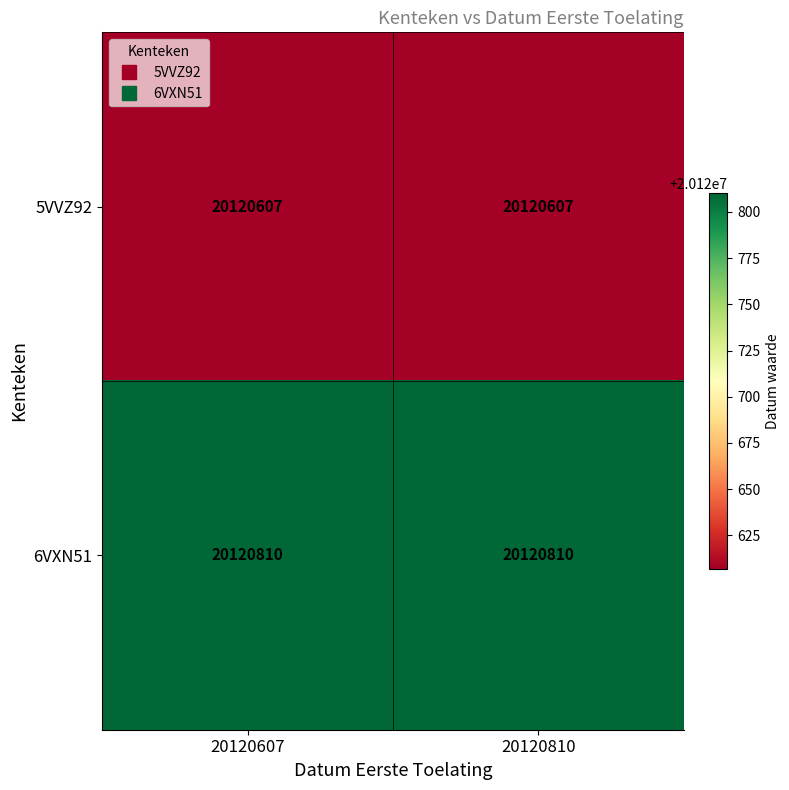

What value does the 6VXN51 series have at 20120607?

20120810